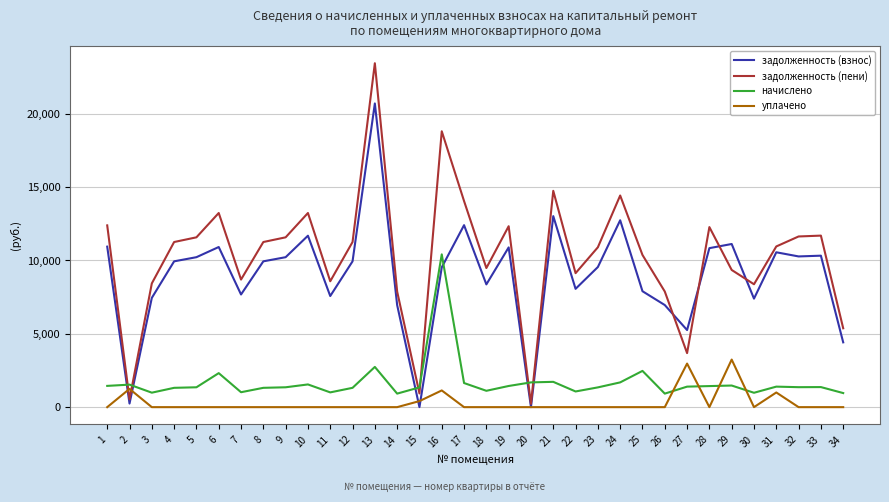

Which series changed the most between 15 and 27?

задолженность (взнос)